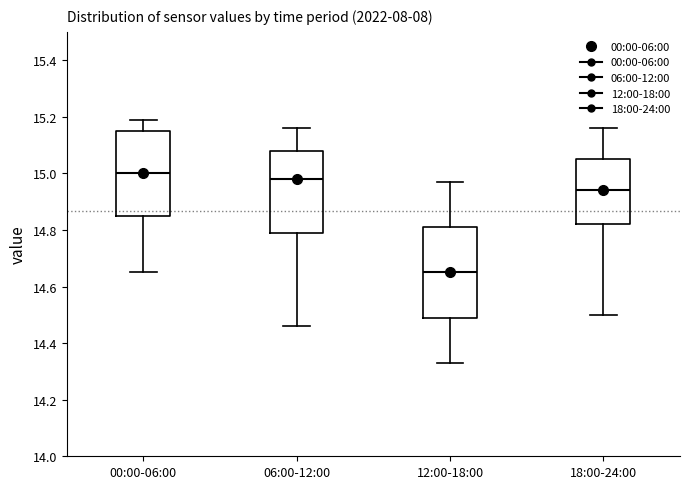

Reading left to right, transcribe this box plot: for each box, give where its median line is, the range the box spans, and where its two whiskers end, as read against the y-axis. The values are not printed on the chart, so give them approximately, as read against the axis.

00:00-06:00: median 15.00, box 14.86 to 15.16, whiskers 14.66 to 15.20
06:00-12:00: median 14.98, box 14.80 to 15.08, whiskers 14.46 to 15.16
12:00-18:00: median 14.66, box 14.50 to 14.82, whiskers 14.34 to 14.98
18:00-24:00: median 14.94, box 14.82 to 15.06, whiskers 14.50 to 15.16